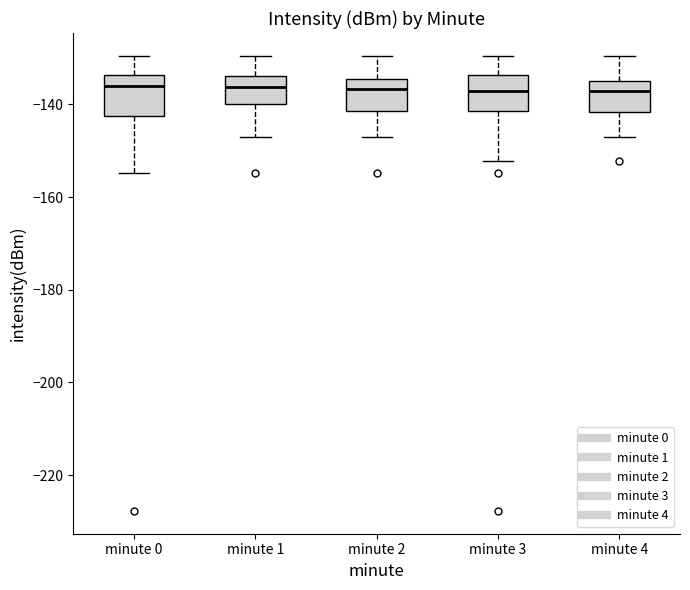

Reading left to right, transcribe this box plot: for each box, give where its median line is, the range the box spans, and where its two whiskers end, as read against the y-axis. The values are not printed on the chart, so give them approximately, as read against the axis.

minute 0: median -136, box -142 to -134, whiskers -154 to -130
minute 1: median -136, box -140 to -134, whiskers -148 to -130
minute 2: median -136, box -142 to -134, whiskers -148 to -130
minute 3: median -138, box -142 to -134, whiskers -152 to -130
minute 4: median -138, box -142 to -136, whiskers -148 to -130